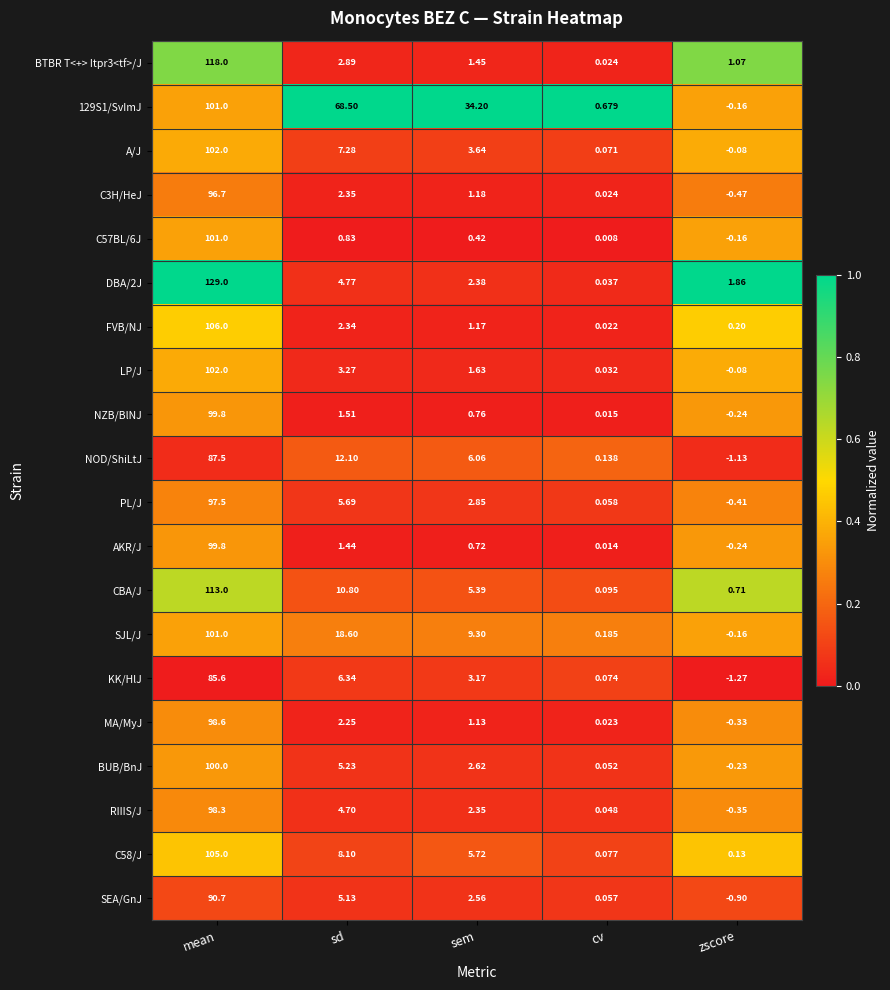

Where does the 129S1/SvImJ series first go above 34?

mean